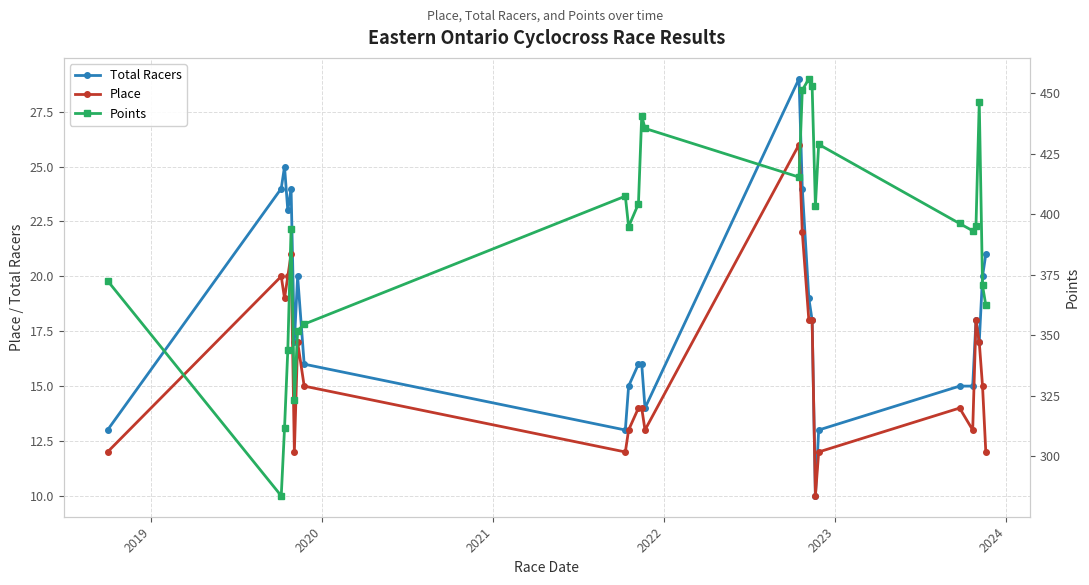

Which series has the widest spread of values?

Points